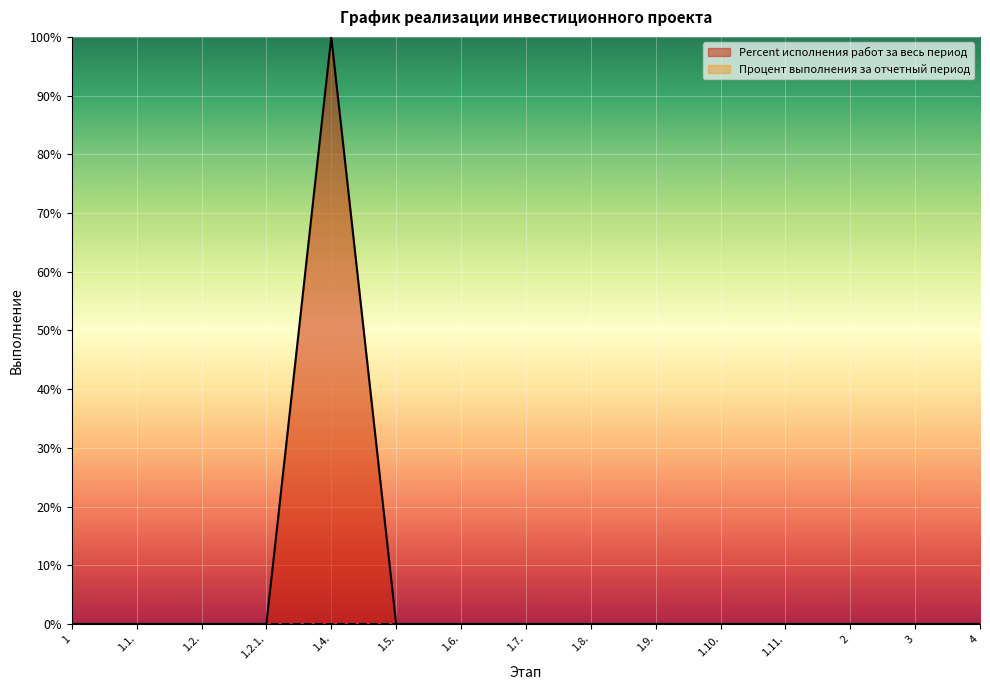

How many points are higher than both their immediate neighbors (excluding endpoints)?

1